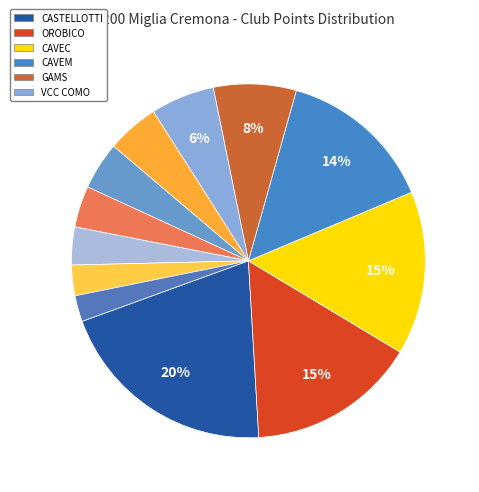

Count the number of slices in the pie.

12